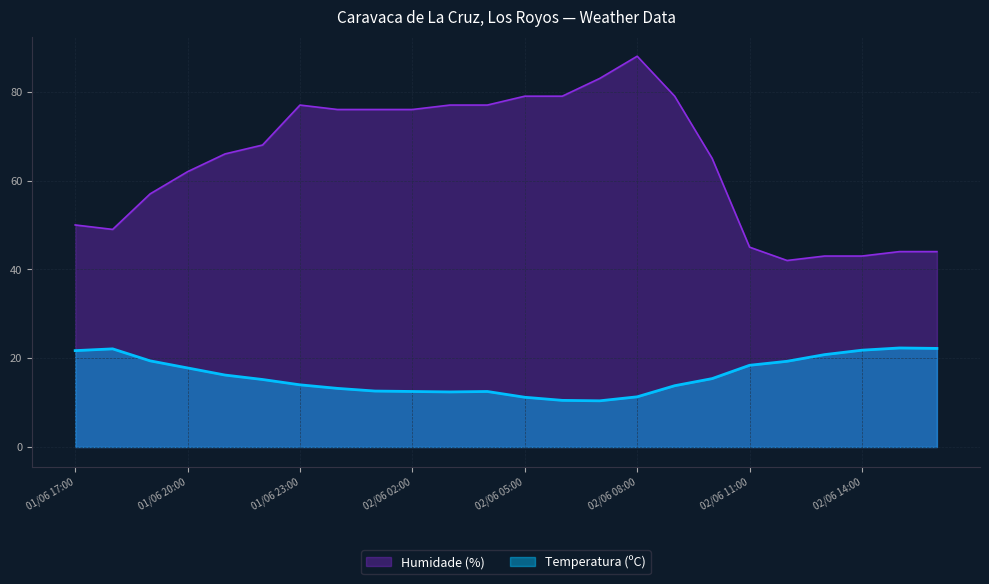

How many interior local valleys does the Humidade (%) series have?

2